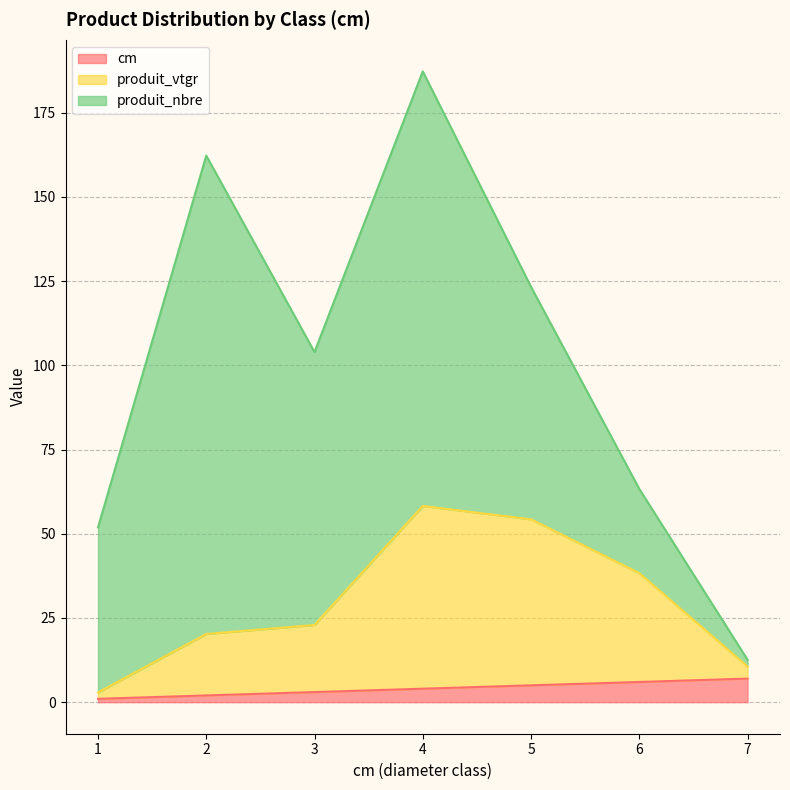

Count the cm values in the range 2 to 6.

5